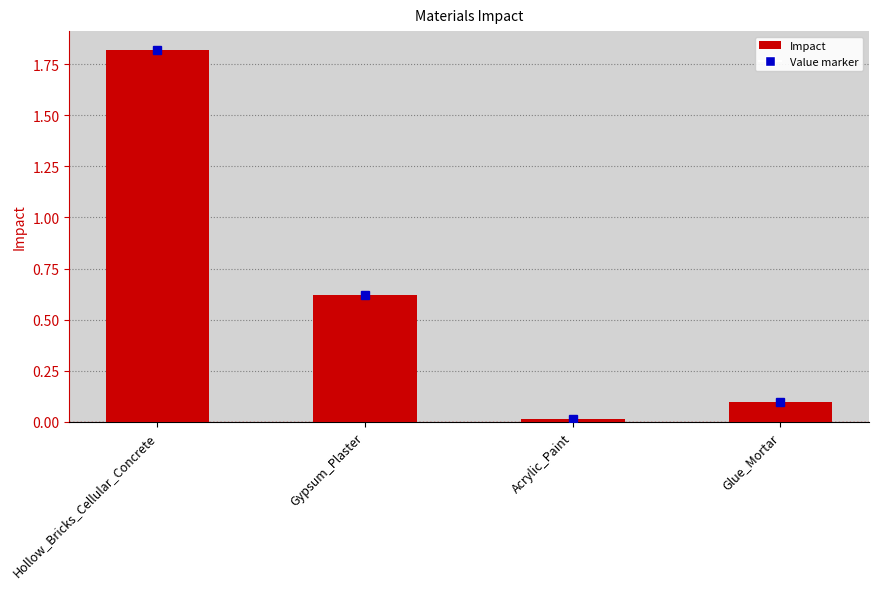

How many groups of bars are there?

4